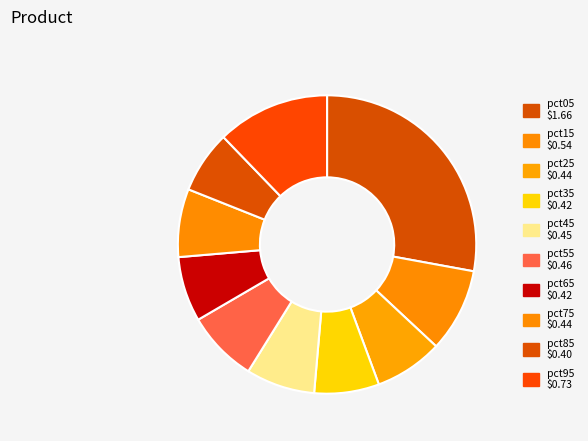

To the nearest percent, what portion does pct85 represent?

7%